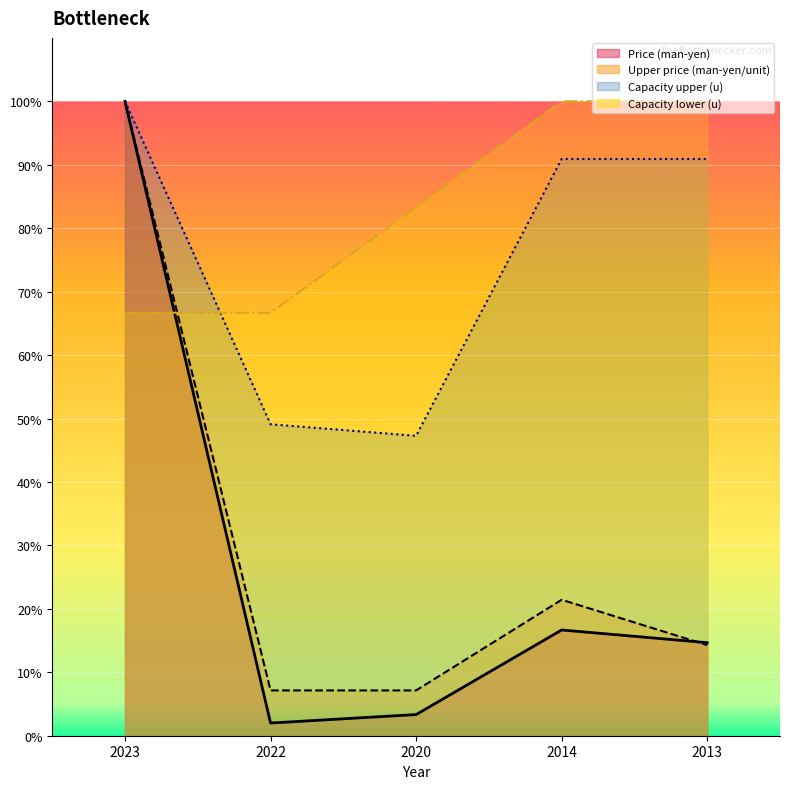

True or false: Upper price (man-yen/unit) has a value of 33.6 at 2014.

False